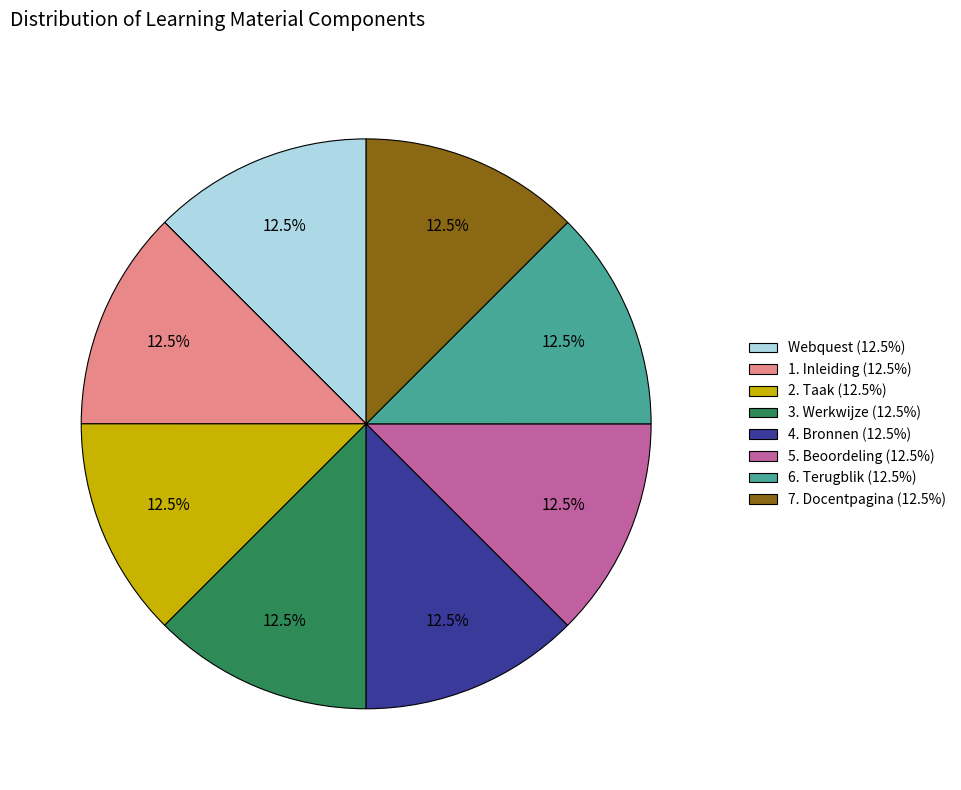

What percentage is NOT represented by 6. Terugblik?

87.5%